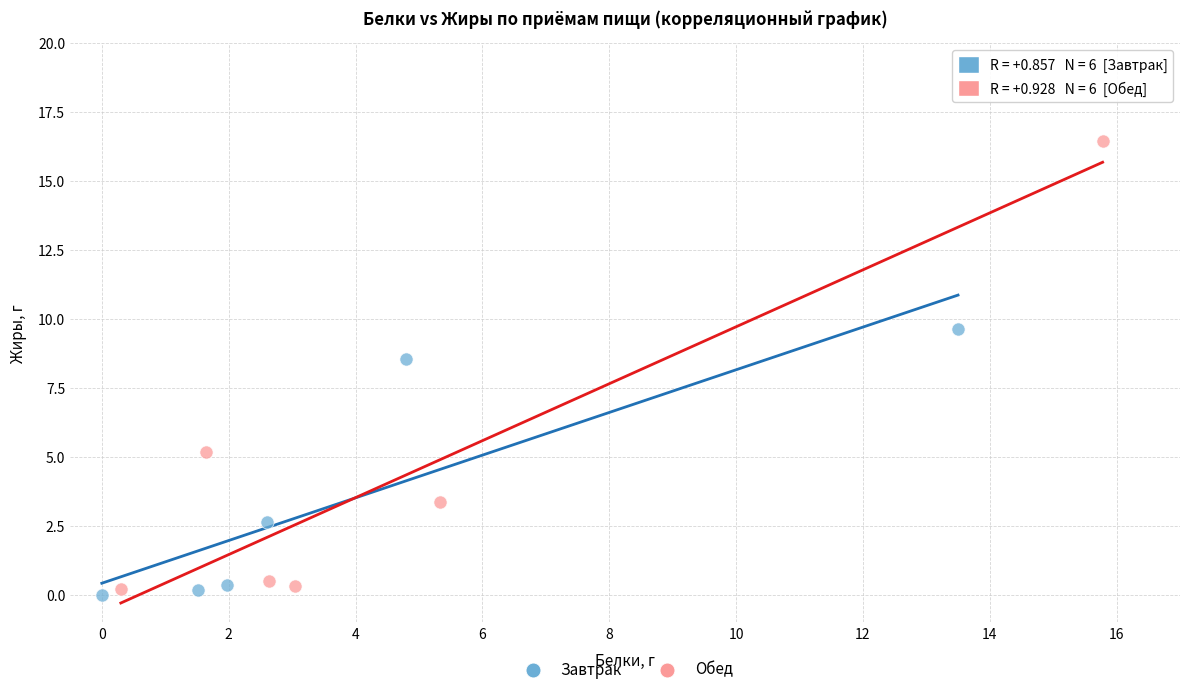

Which series contains the lowest Y value?

Завтрак